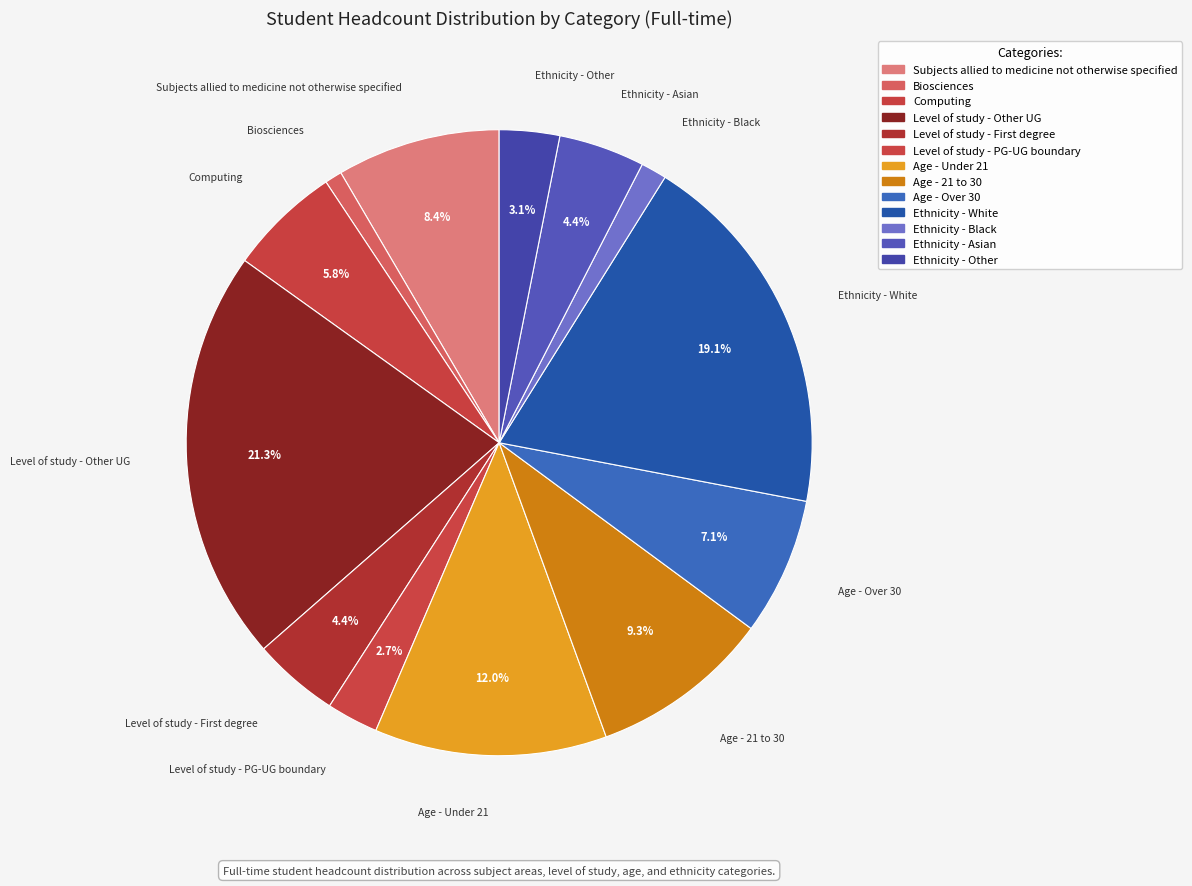

Count the number of slices in the pie.

13